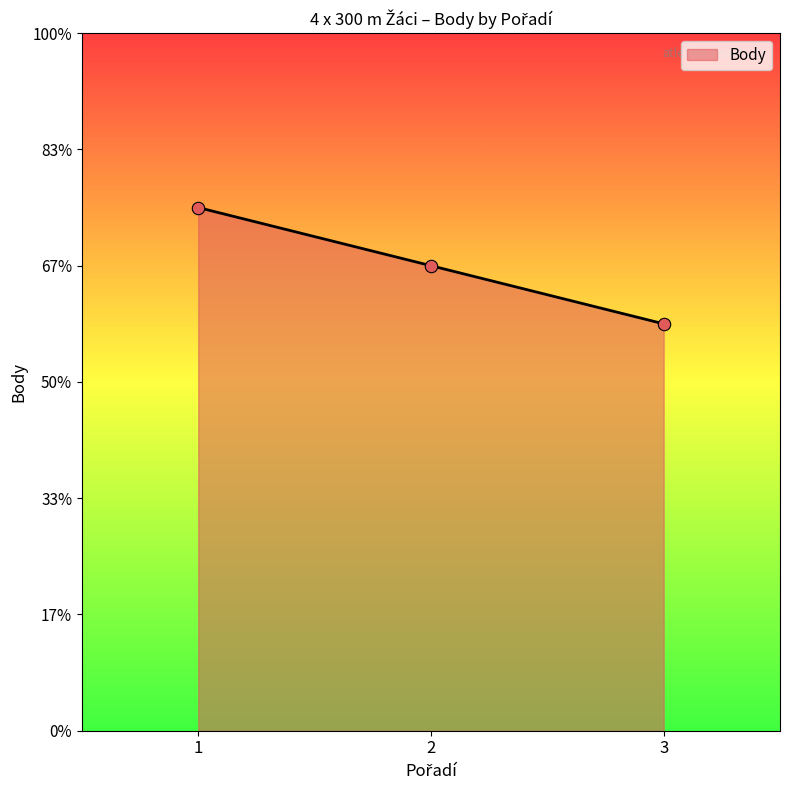

Is this an area chart (filled region under the line)?

Yes